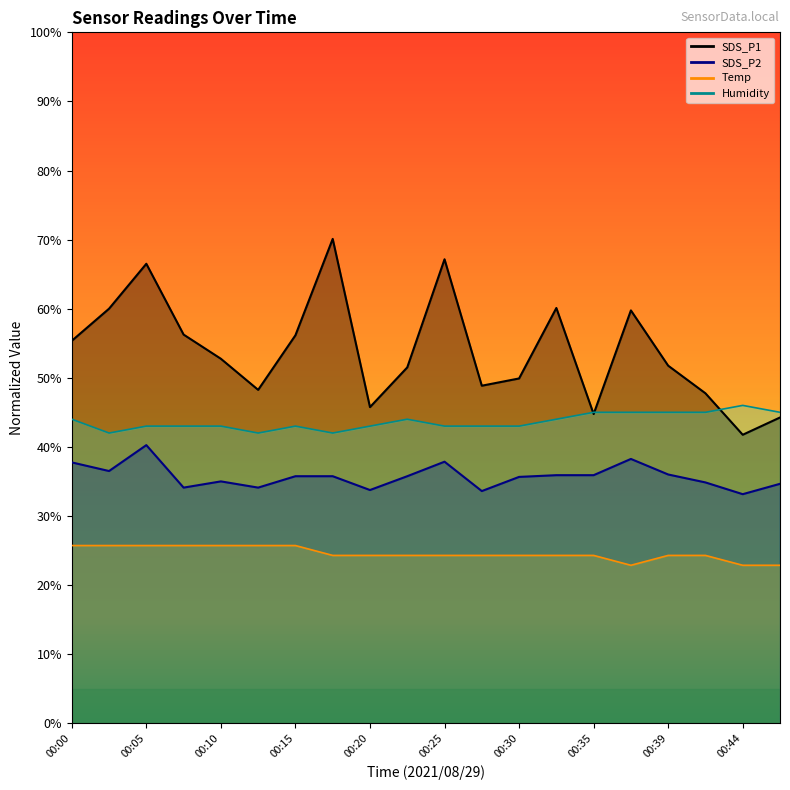

Which series changed the most between 00:00 and 00:15?

SDS_P2